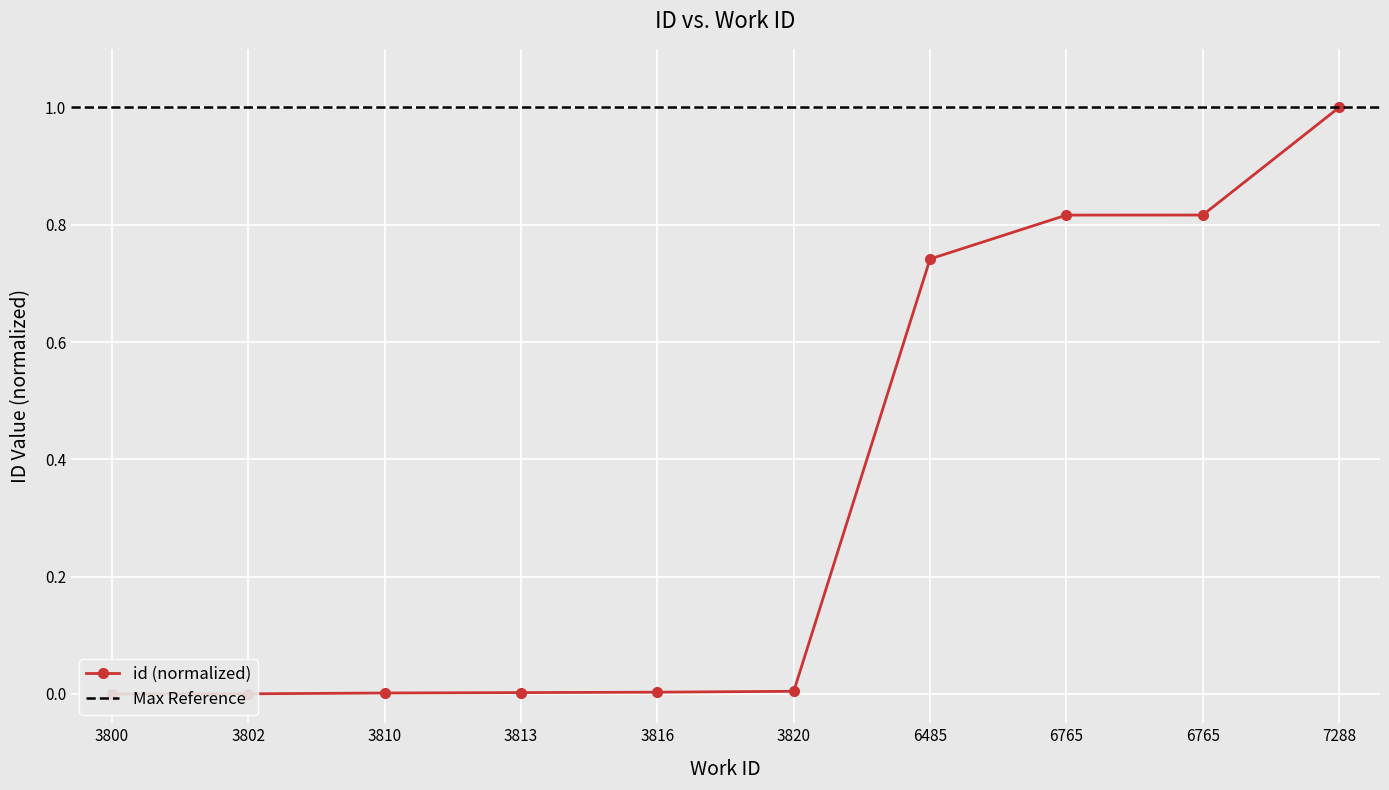

What is the average value?

0.3